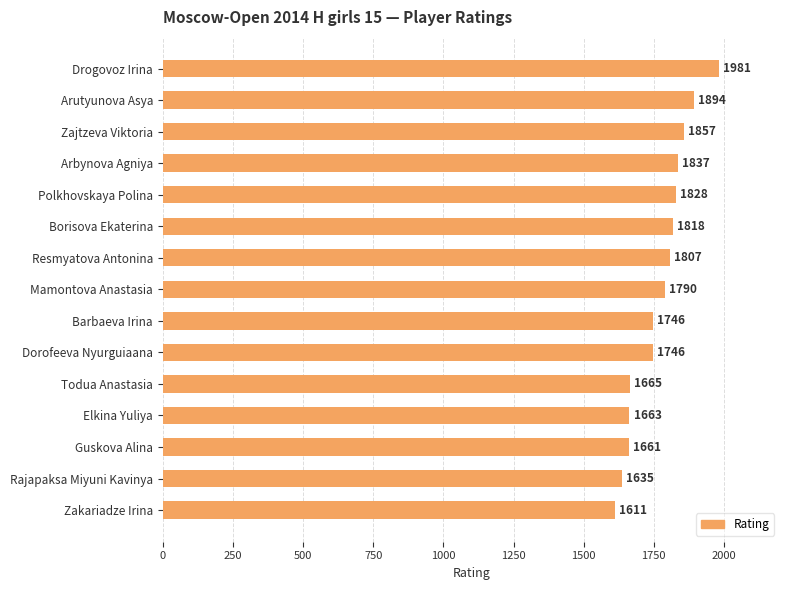

Reading top to bottom, list all the values displayed in this chart.

1981	1894	1857	1837	1828	1818	1807	1790	1746	1746	1665	1663	1661	1635	1611